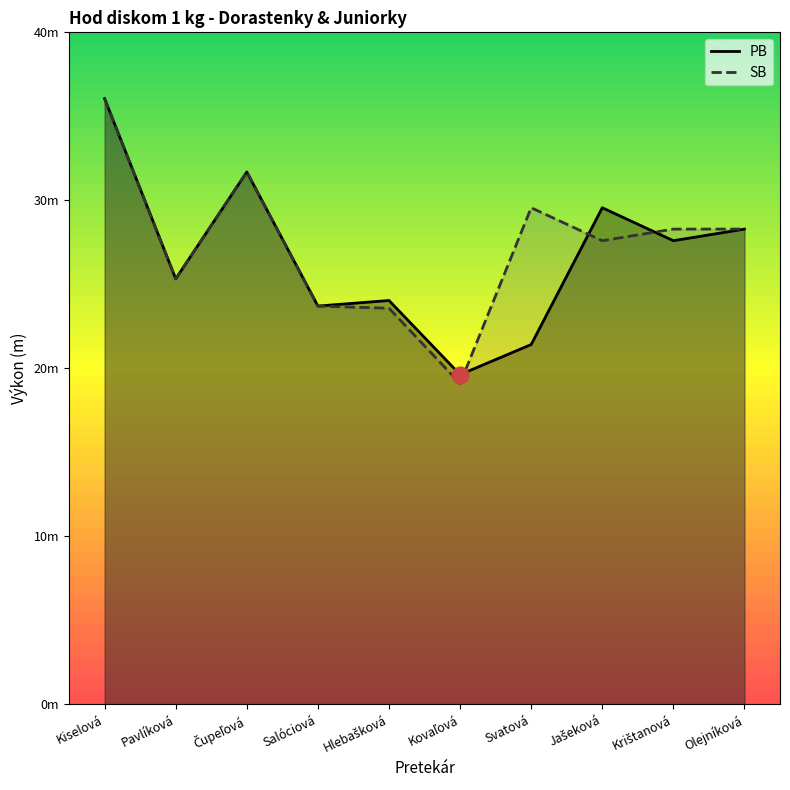

After their last crossing, which series has the higher values: SB or PB?

SB